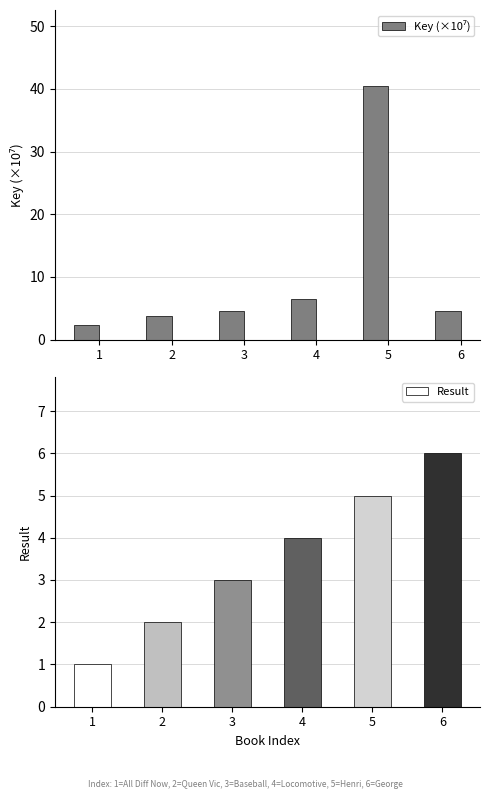

True or false: Result has a value of 1.0 at 4.

False